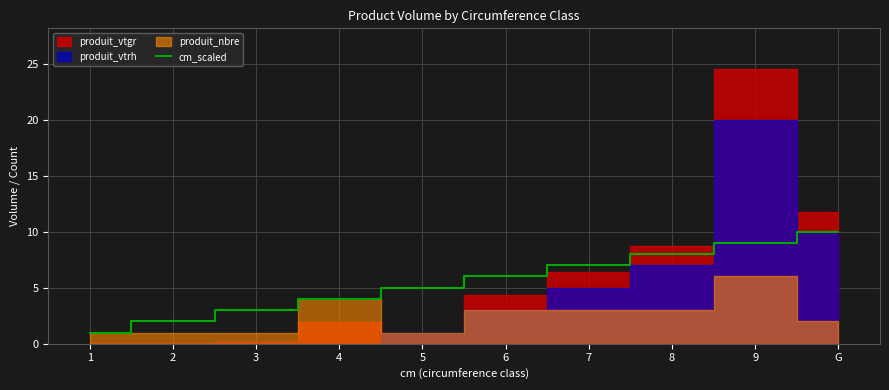

Reading left to right, list all the values displayed in this chart.

1=1	2=2	3=3	4=4	5=5	6=6	7=7	8=8	9=9	G=10